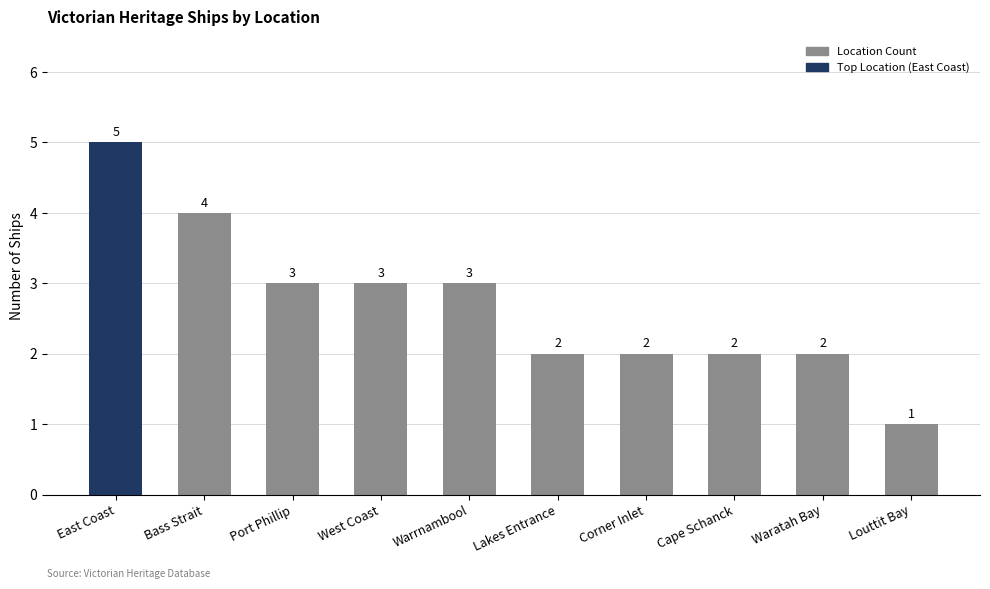

Count the number of categories in the chart.

10